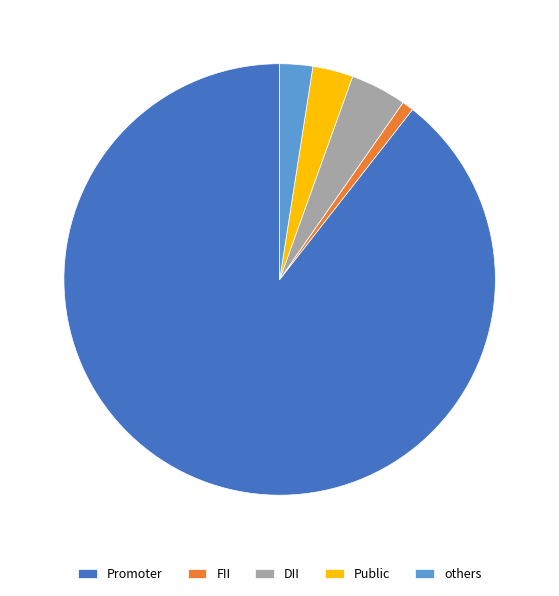

Rank the categories by value from lowest to highest.

FII, others, Public, DII, Promoter